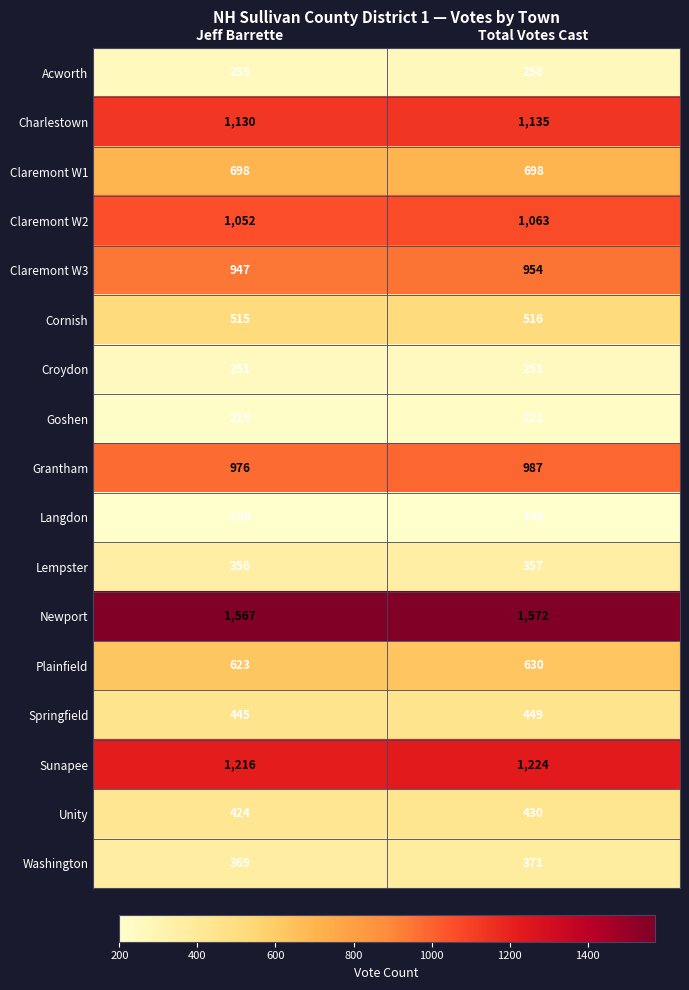

Is it true that Washington equals 144 at Jeff Barrette?

False